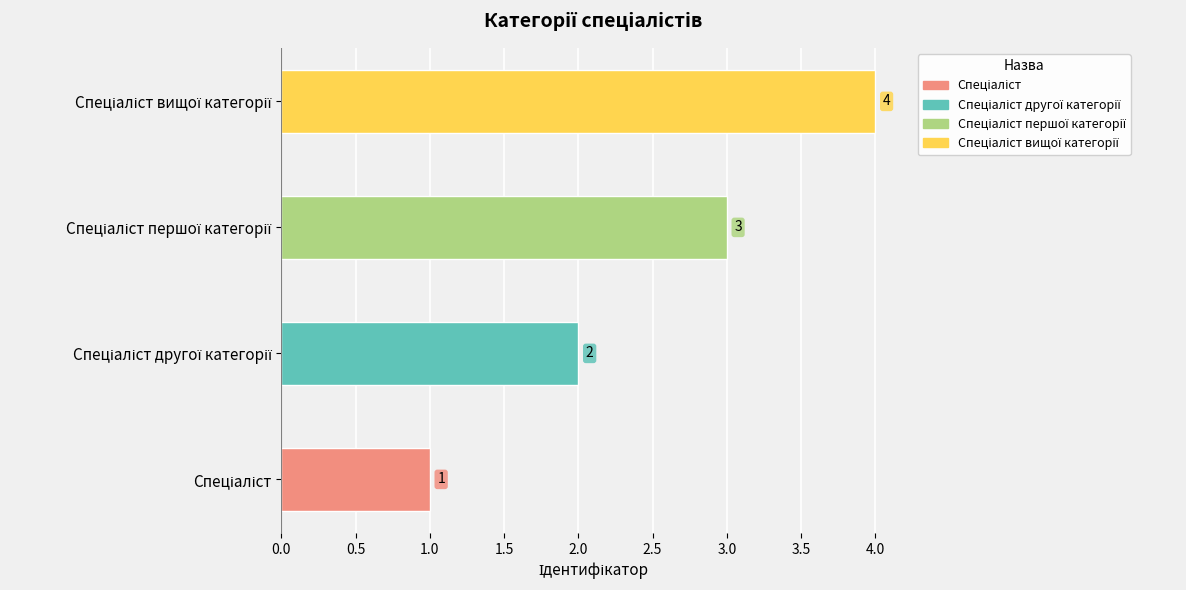

What is the difference between the maximum and minimum values?

3